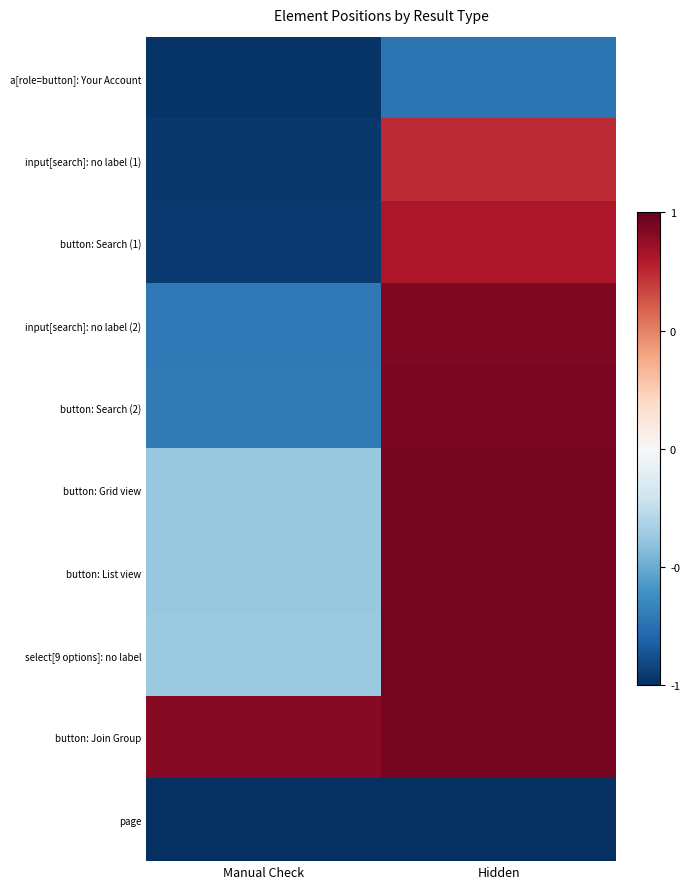

What is the difference between the highest and lowest values at Manual Check?

1.9